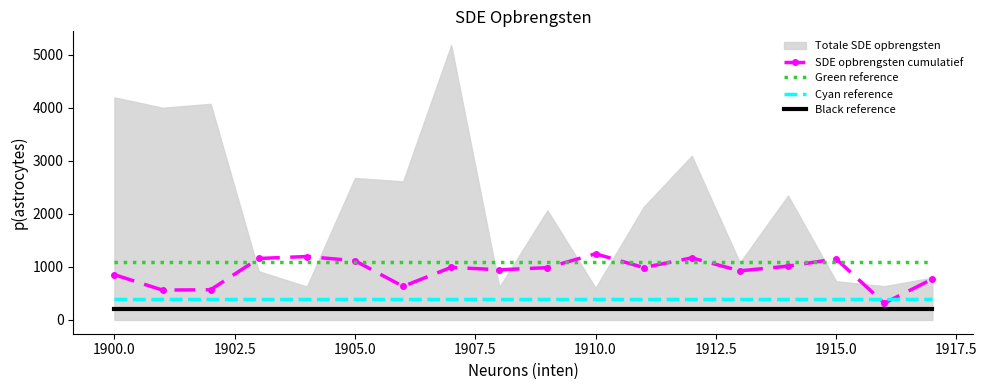

What is the maximum value for Cyan reference?

400.0